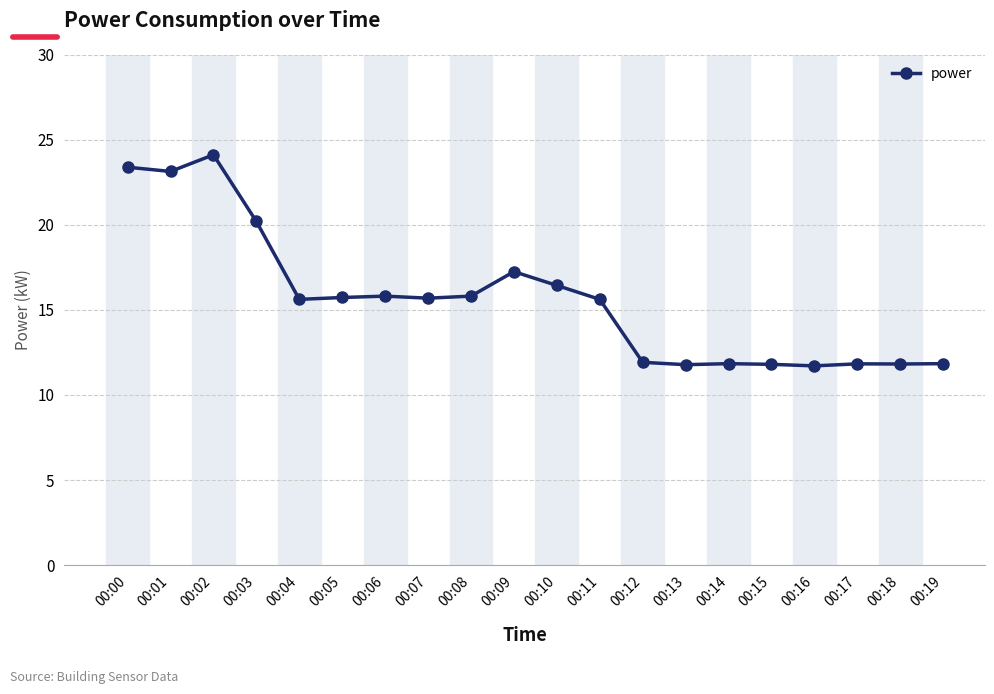

What is the difference between the maximum and second lowest values?

12.3